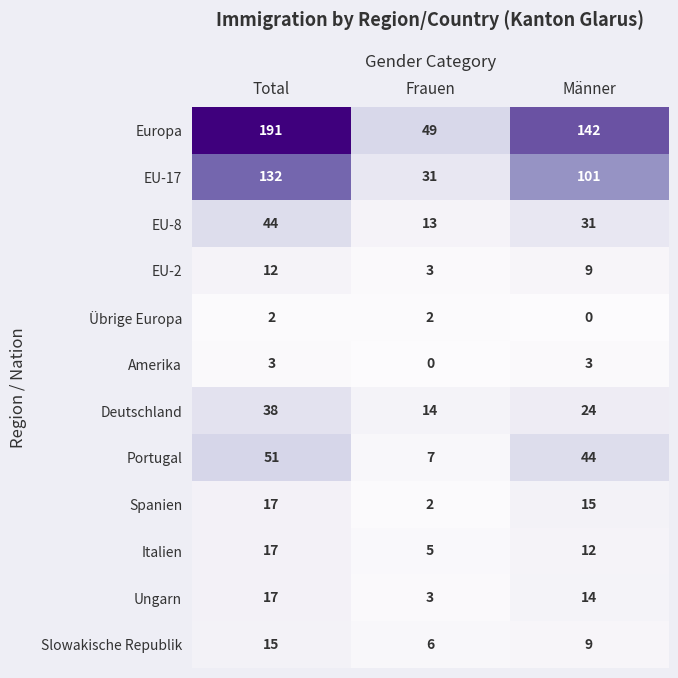

Which series has the largest range (max minus min)?

Europa